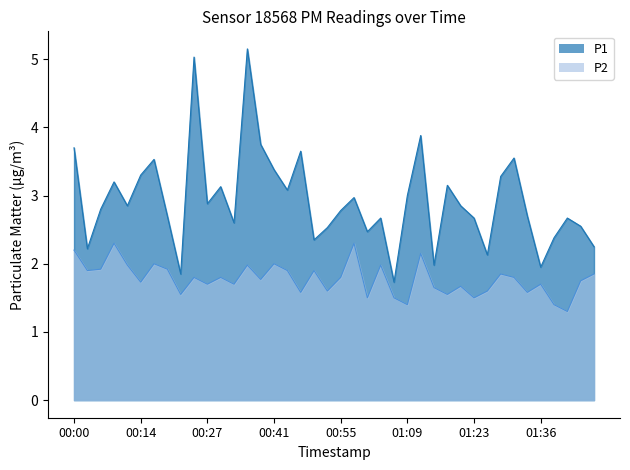

Rank the series by their maximum value, from lowest to highest.

P2, P1